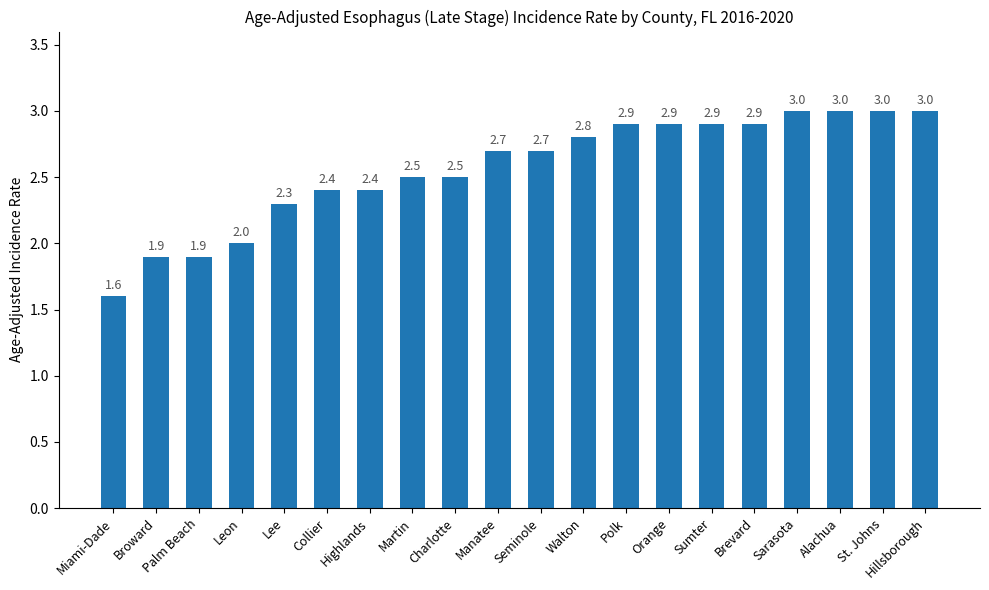

What is the label of the 17th bar from the right?

Leon